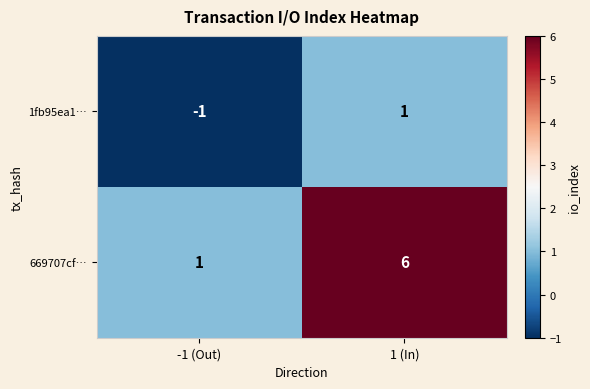

Where is 1fb95ea1… nearest to the value 0?

-1 (Out)